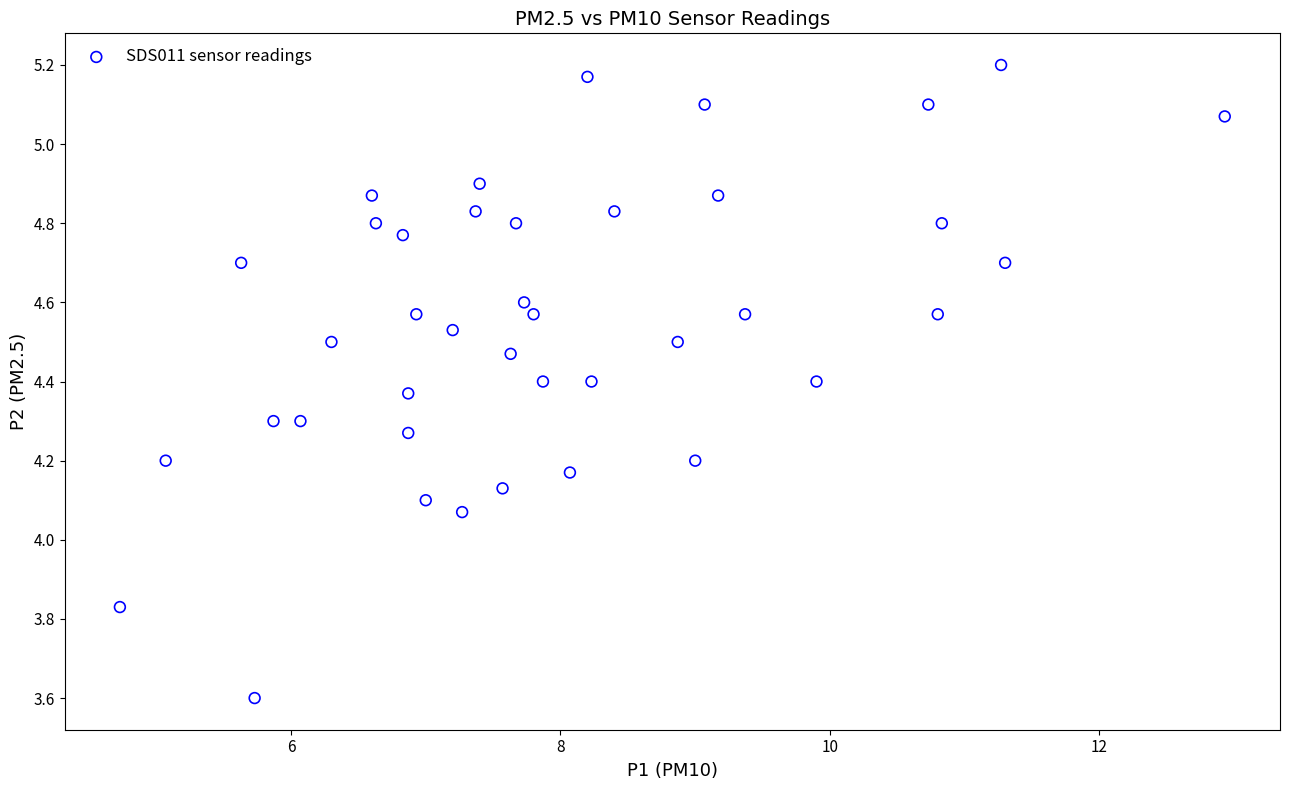

What is the range of Y values (max minus min)?

1.6